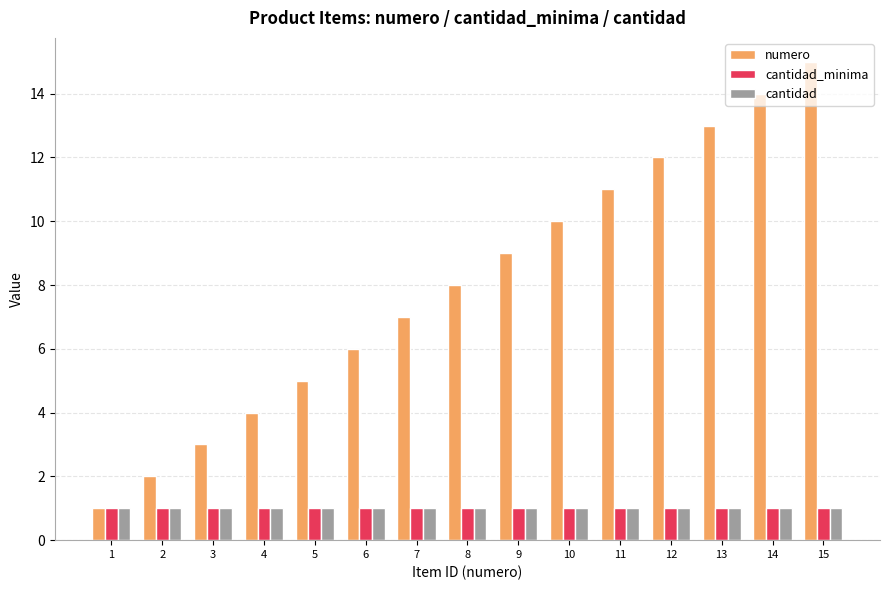

How many categories are shown in the chart?

15